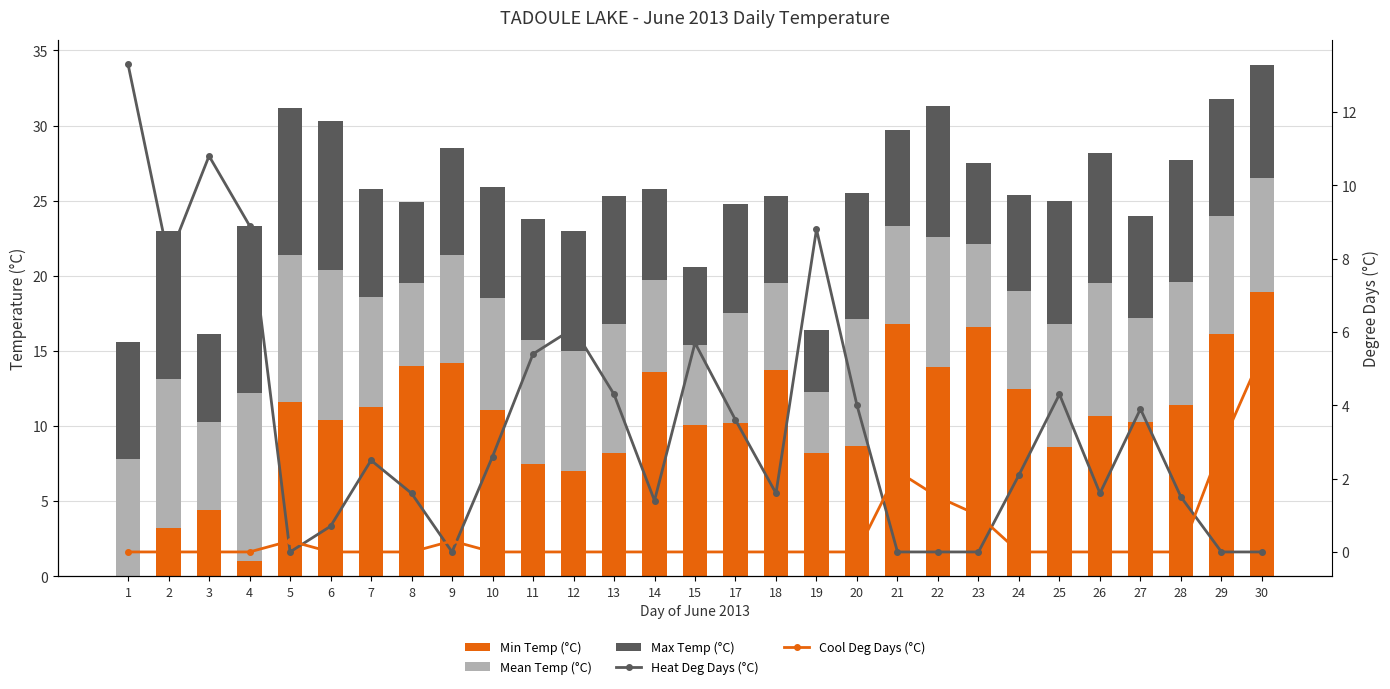

Reading left to right, transcribe all the data shown in this chart.

Min Temp (°C): 1=0.0	2=3.2	3=4.4	4=1.0	5=11.6	6=10.4	7=11.3	8=14.0	9=14.2	10=11.1	11=7.5	12=7.0	13=8.2	14=13.6	15=10.1	17=10.2	18=13.7	19=8.2	20=8.7	21=16.8	22=13.9	23=16.6	24=12.5	25=8.6	26=10.7	27=10.3	28=11.4	29=16.1	30=18.9
Mean Temp (°C): 1=7.8	2=9.9	3=5.9	4=11.2	5=9.8	6=10.0	7=7.3	8=5.5	9=7.2	10=7.4	11=8.2	12=8.0	13=8.6	14=6.1	15=5.3	17=7.3	18=5.8	19=4.1	20=8.4	21=6.5	22=8.7	23=5.5	24=6.5	25=8.2	26=8.8	27=6.9	28=8.2	29=7.9	30=7.6
Max Temp (°C): 1=7.8	2=9.9	3=5.8	4=11.1	5=9.8	6=9.9	7=7.2	8=5.4	9=7.1	10=7.4	11=8.1	12=8.0	13=8.5	14=6.1	15=5.2	17=7.3	18=5.8	19=4.1	20=8.4	21=6.4	22=8.7	23=5.4	24=6.4	25=8.2	26=8.7	27=6.8	28=8.1	29=7.8	30=7.5
Heat Deg Days (°C): 1=13.3	2=8.0	3=10.8	4=8.9	5=0.0	6=0.7	7=2.5	8=1.6	9=0.0	10=2.6	11=5.4	12=6.1	13=4.3	14=1.4	15=5.7	17=3.6	18=1.6	19=8.8	20=4.0	21=0.0	22=0.0	23=0.0	24=2.1	25=4.3	26=1.6	27=3.9	28=1.5	29=0.0	30=0.0
Cool Deg Days (°C): 1=0.0	2=0.0	3=0.0	4=0.0	5=0.3	6=0.0	7=0.0	8=0.0	9=0.3	10=0.0	11=0.0	12=0.0	13=0.0	14=0.0	15=0.0	17=0.0	18=0.0	19=0.0	20=0.0	21=2.2	22=1.5	23=1.0	24=0.0	25=0.0	26=0.0	27=0.0	28=0.0	29=2.9	30=5.4